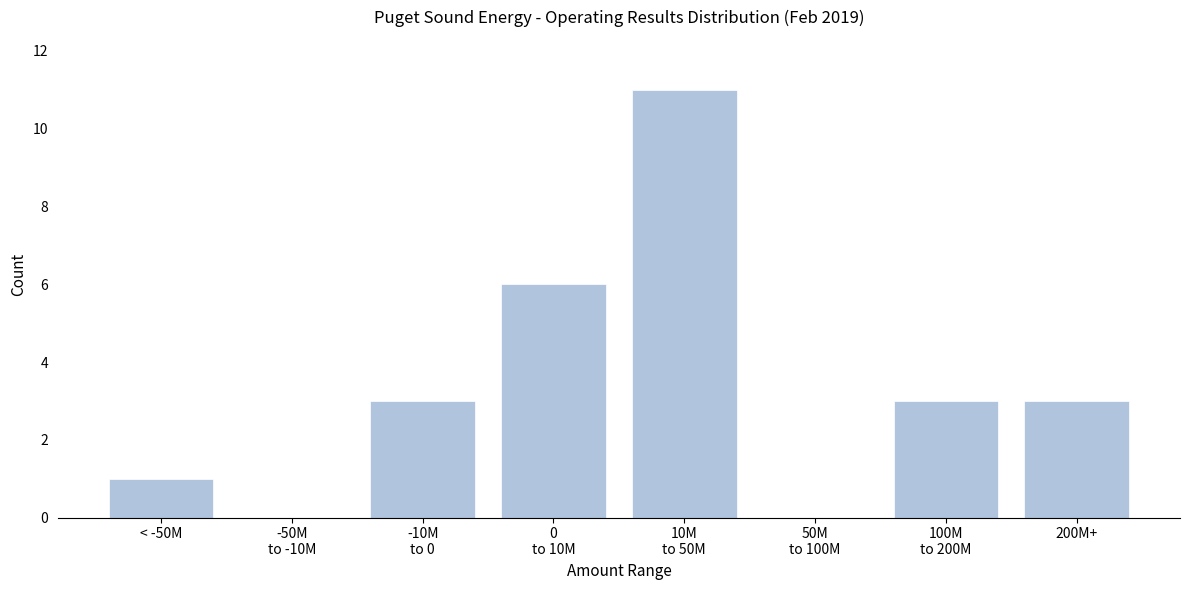

What is the sum of all values?

27